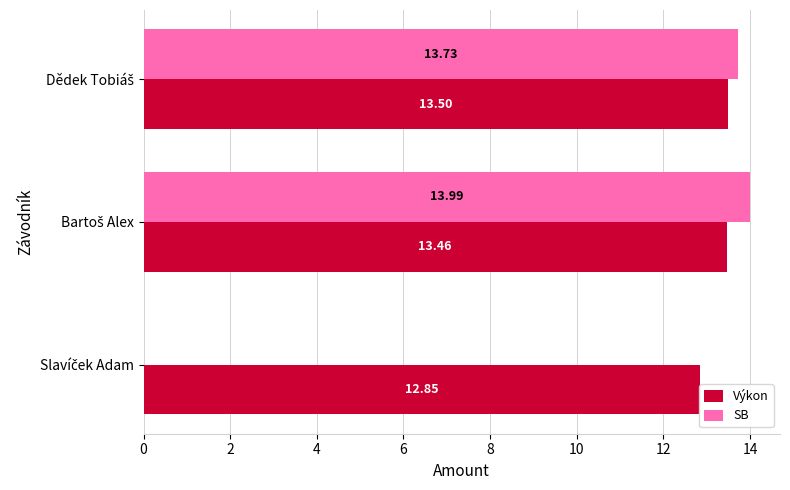

The Výkon series shows 13.5 at Bartoš Alex. True or false?

True